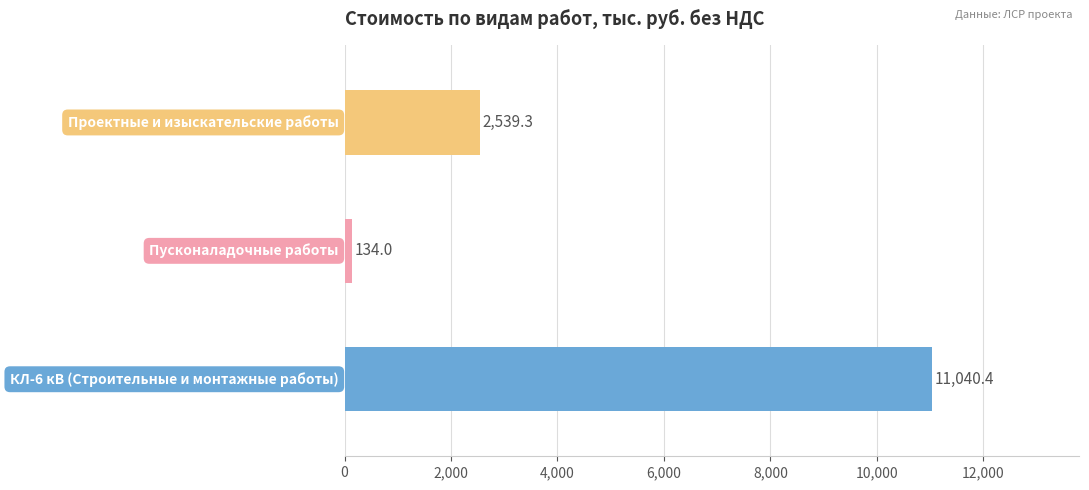

Reading bottom to top, what are all the values shown in this chart?

11040.4	134.0	2539.3